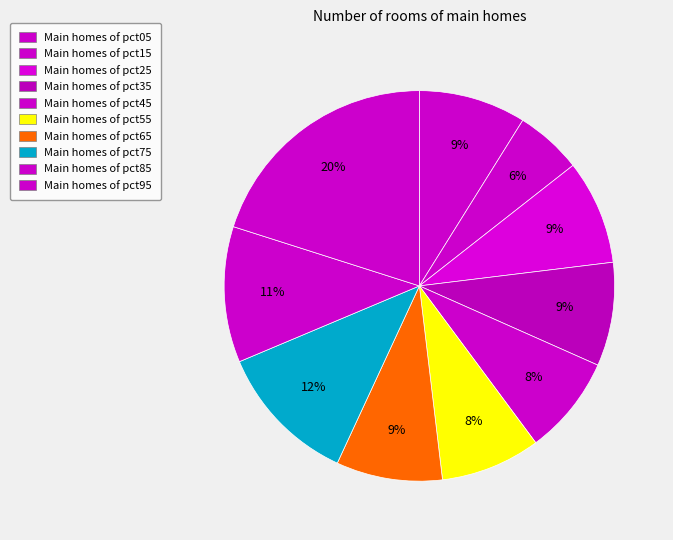

How many segments does this pie chart have?

10